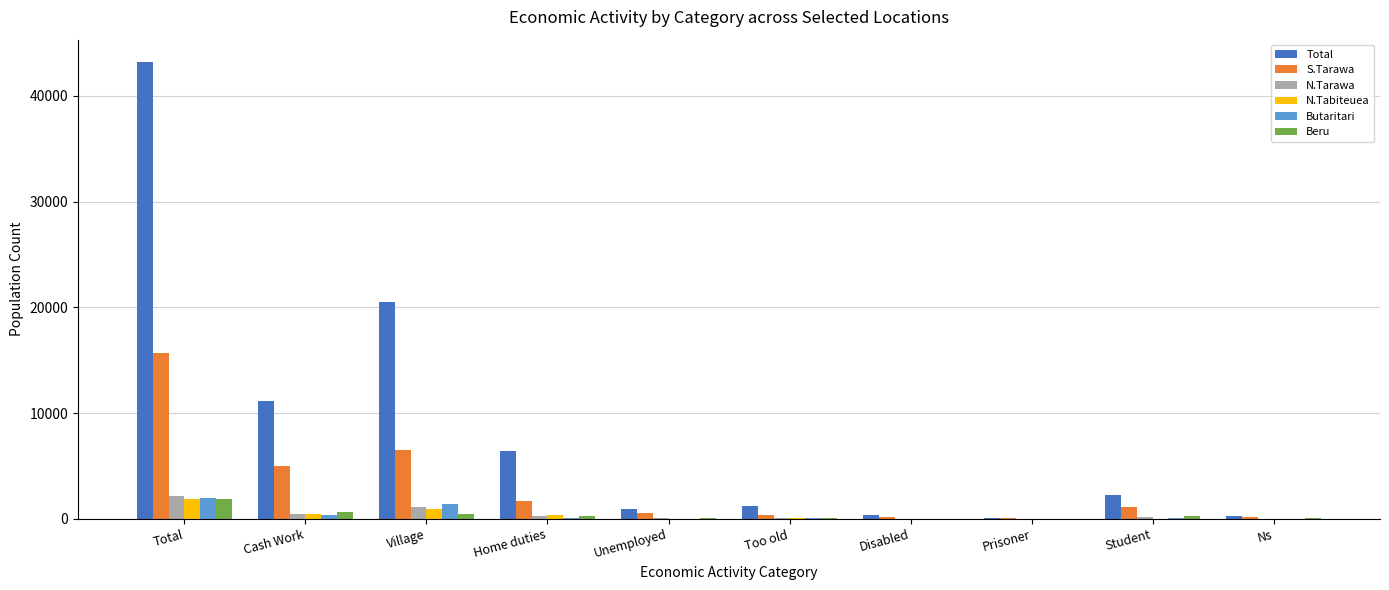

What is the total value across all series at Prisoner?

146